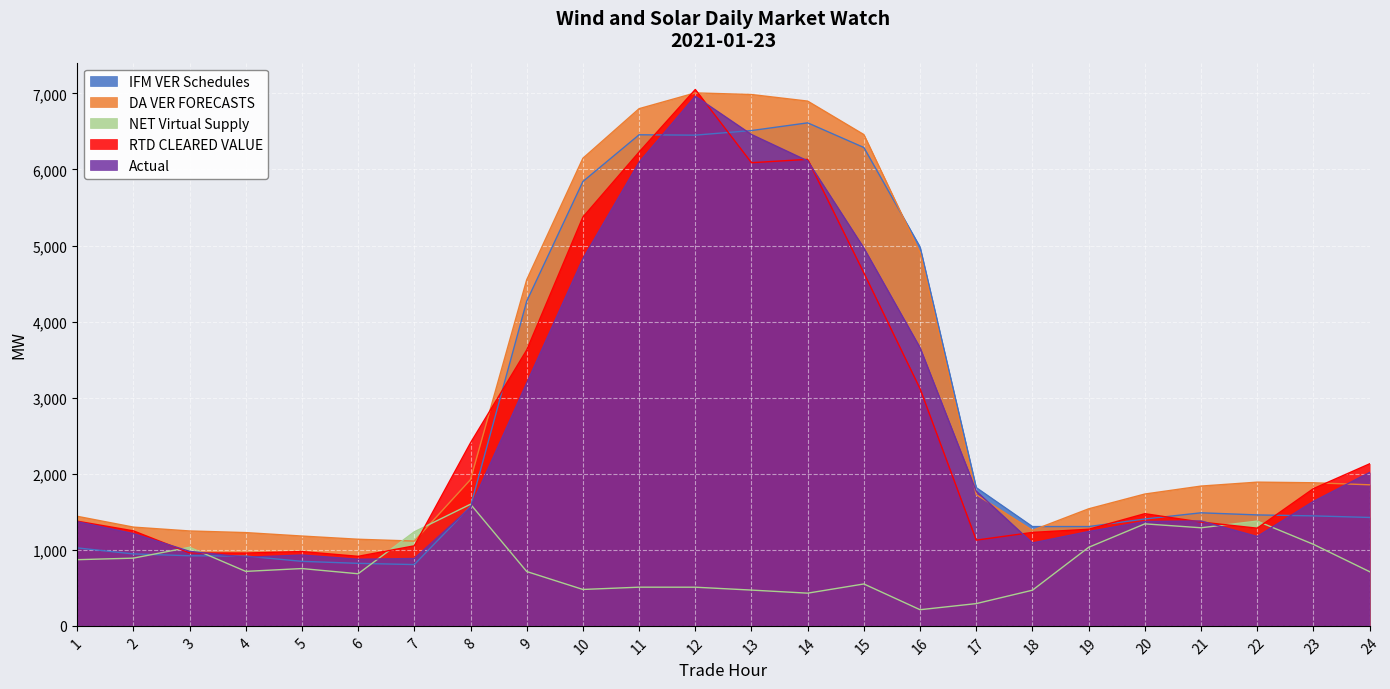

At which label is IFM VER Schedules closest to 3709?

9